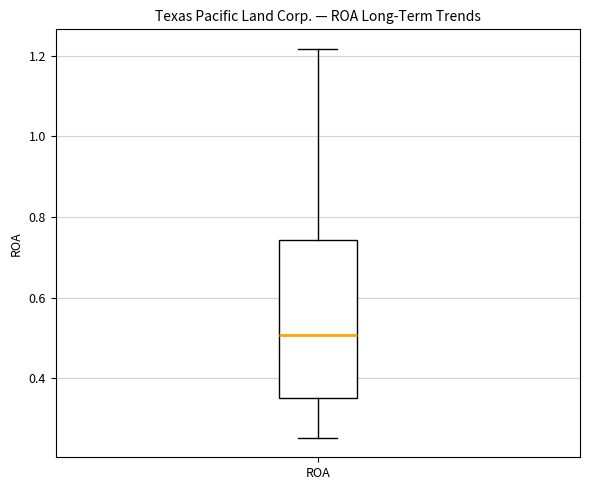

Where is the upper edge of the box for ROA on the y-axis? The values are not printed on the chart, so give them approximately, as read against the axis.

0.74